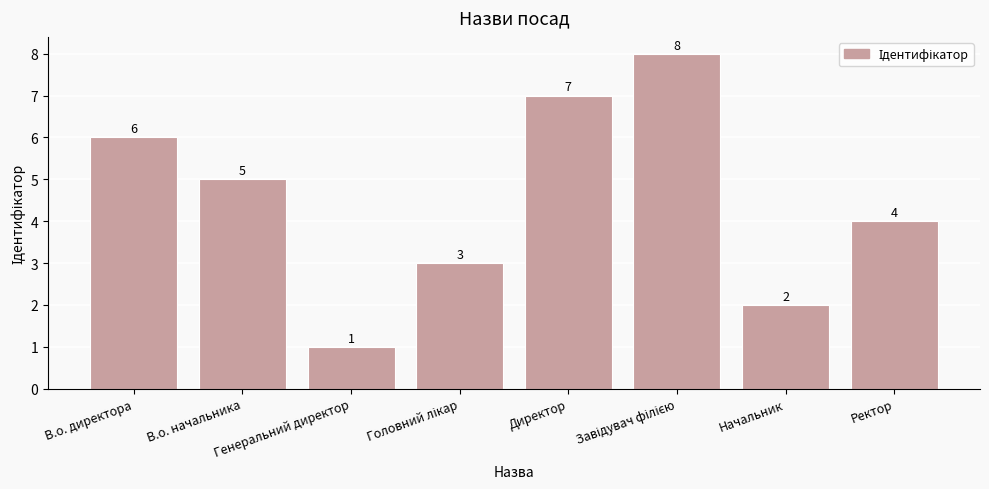

Does the chart contain any negative values?

No